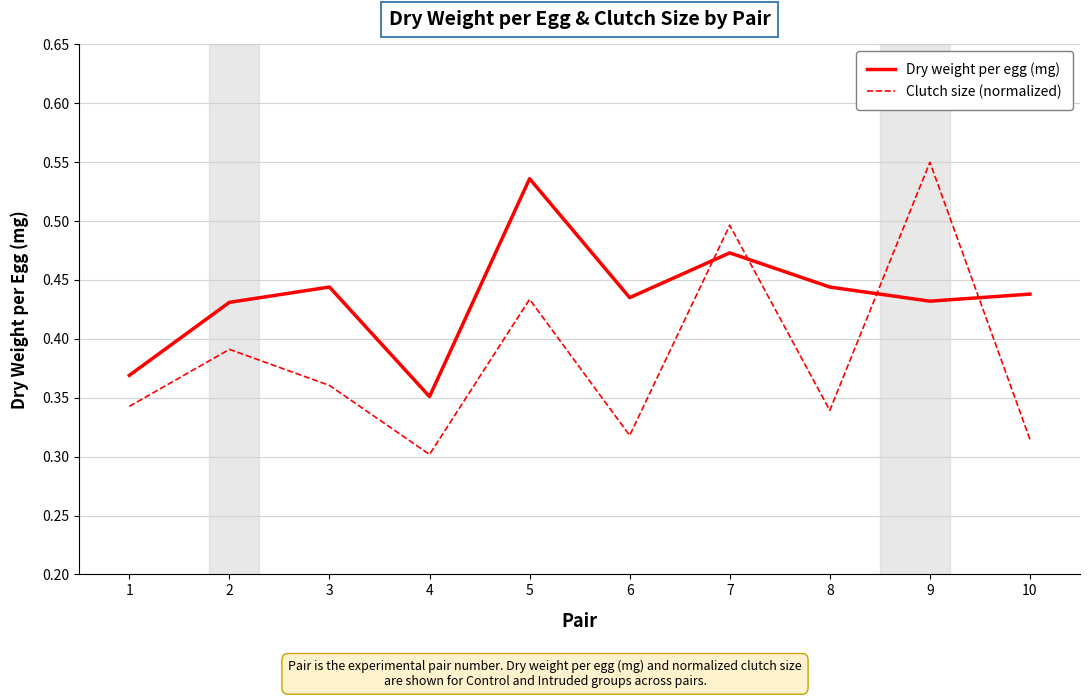

What is the difference between the Clutch size (normalized) values at 10 and 5?

0.1